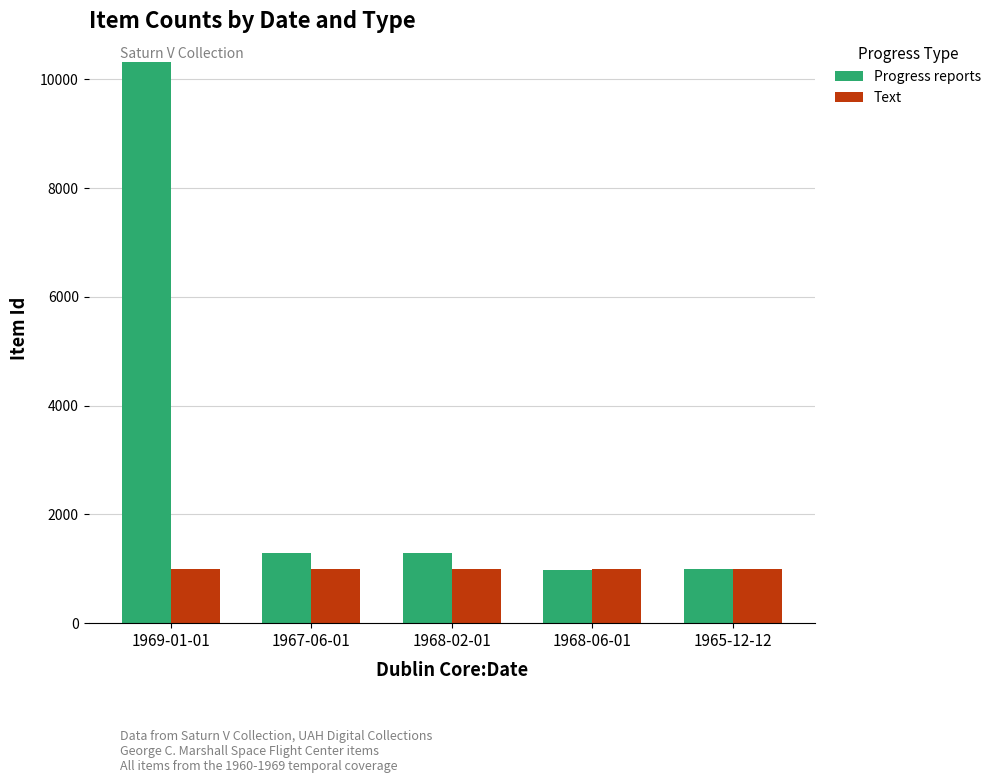

At which category is the sum across all series the highest?

1969-01-01